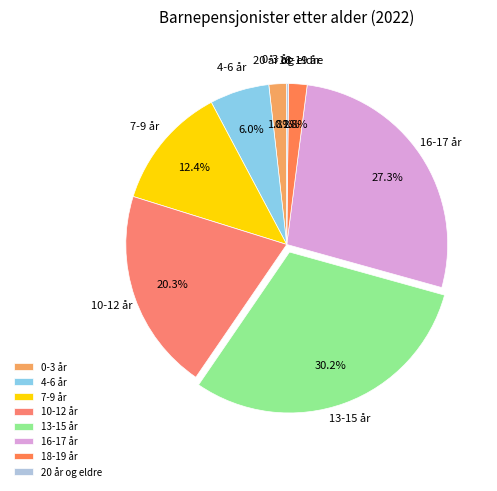

To the nearest percent, what portion does 16-17 år represent?

27%